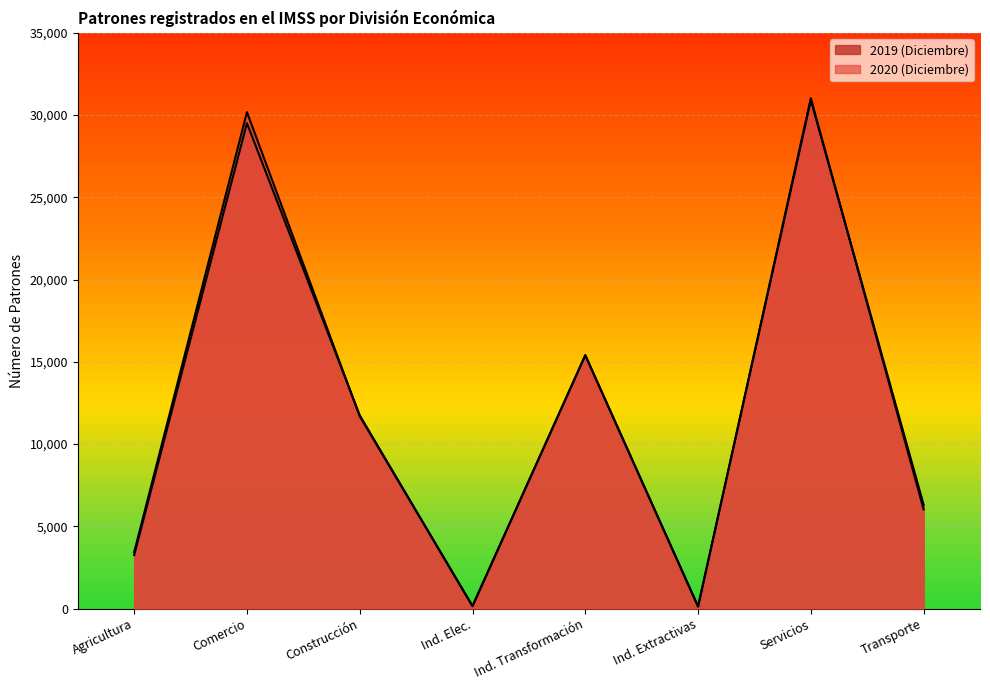

Which series has the largest range (max minus min)?

2020 (Diciembre)